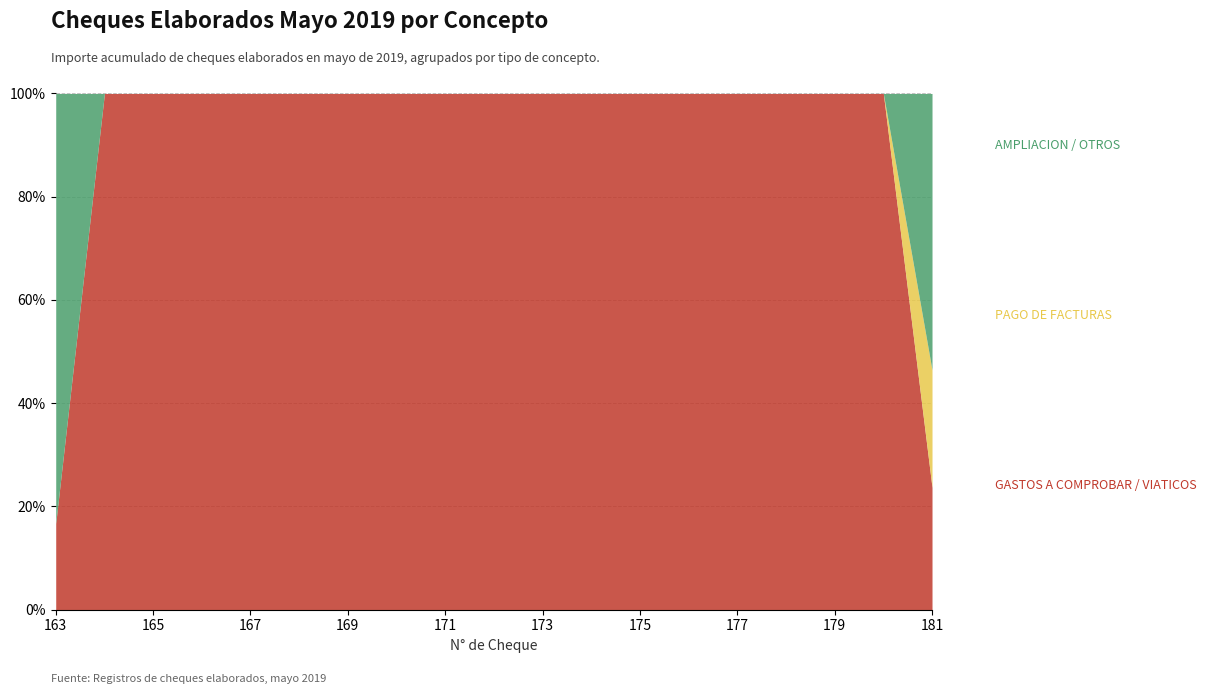

What is the total value across all series at 179?

100.0